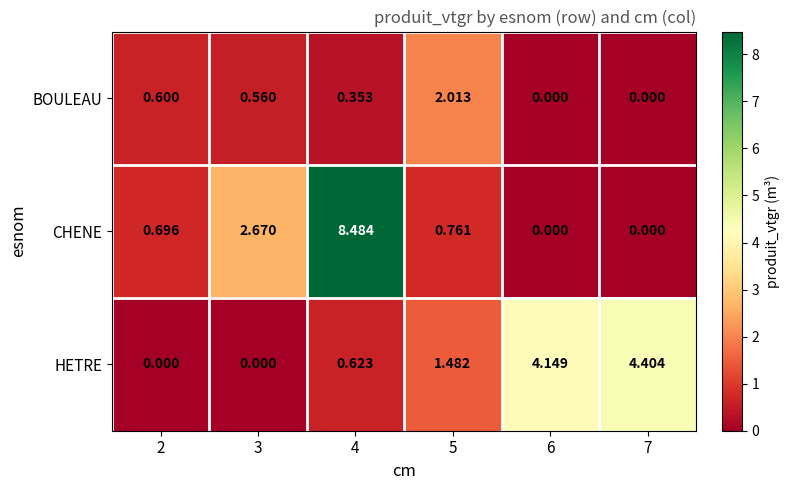

At how many categories does at least one series exceed 3?

3